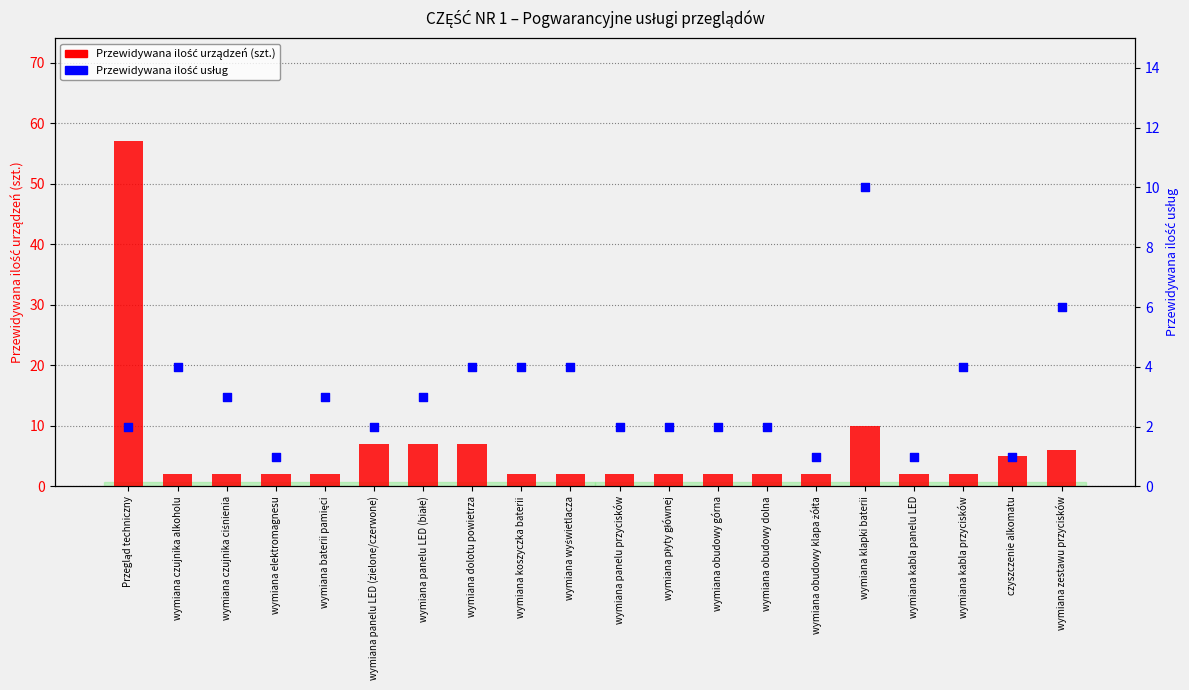

What is the total value across all series at wymiana czujnika ciśnienia?

5